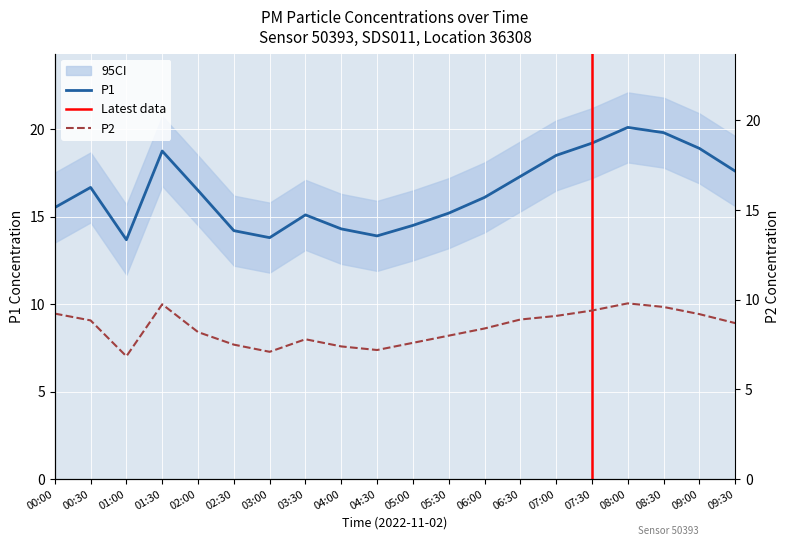

At which category is the sum across all series the highest?

08:00